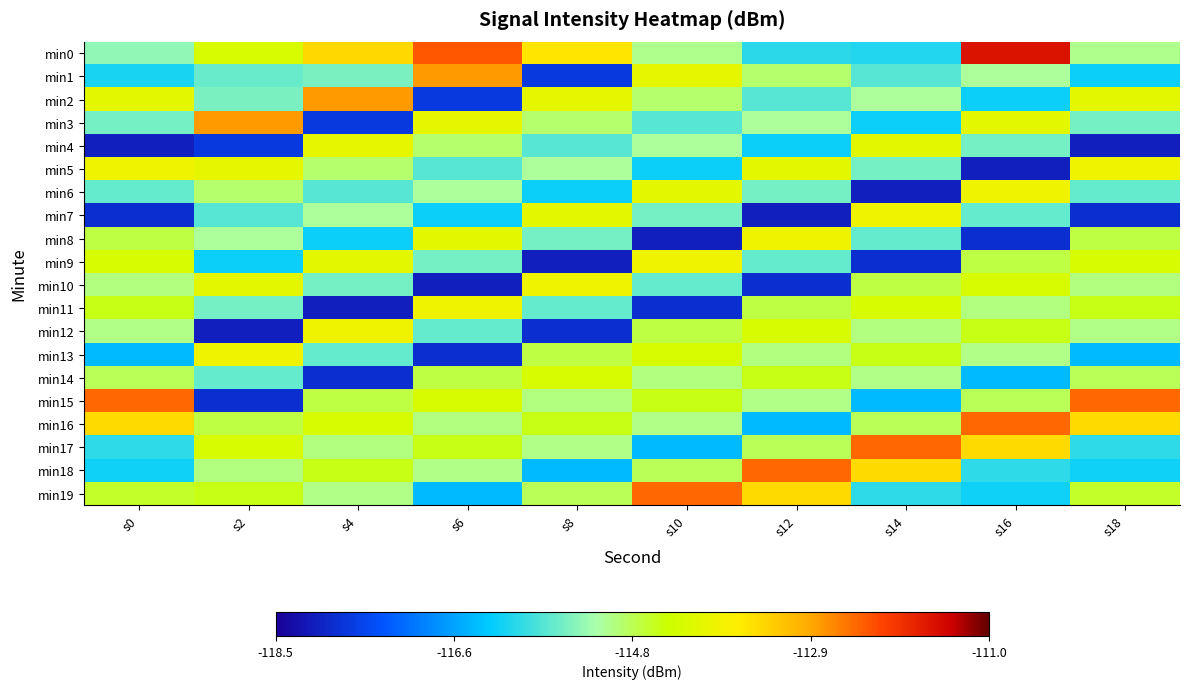

What is the difference between the highest and lowest values at s2?

5.3